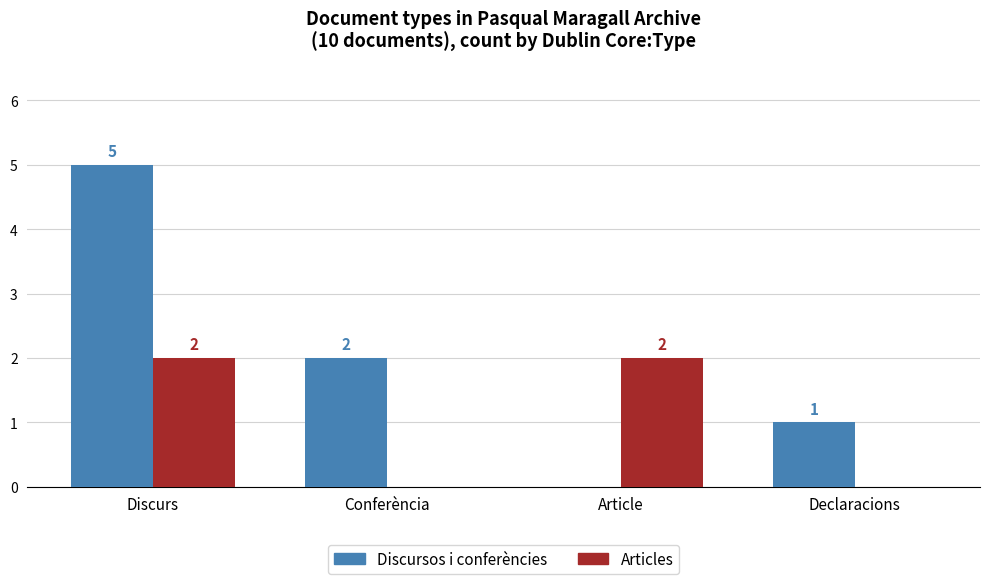

Which series has the largest total across all categories?

Discursos i conferències